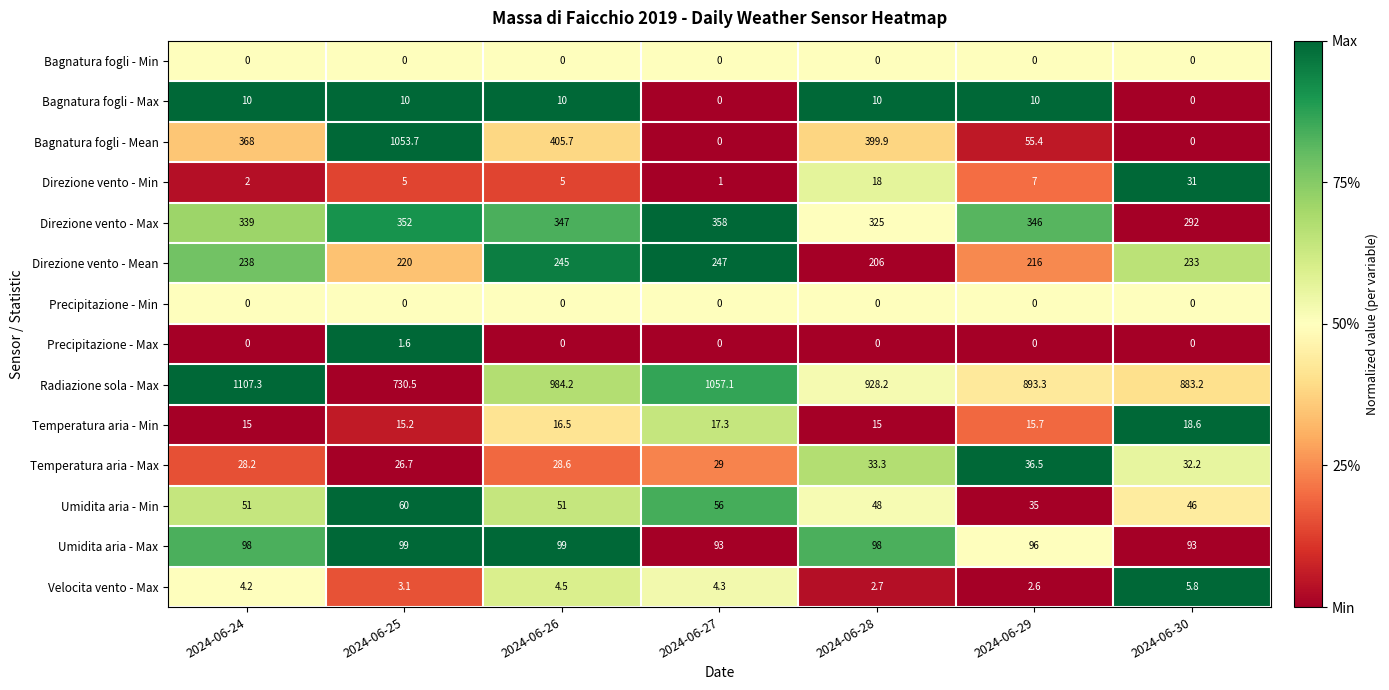

Is it true that Velocita vento - Max equals 2.6 at 2024-06-26?

False